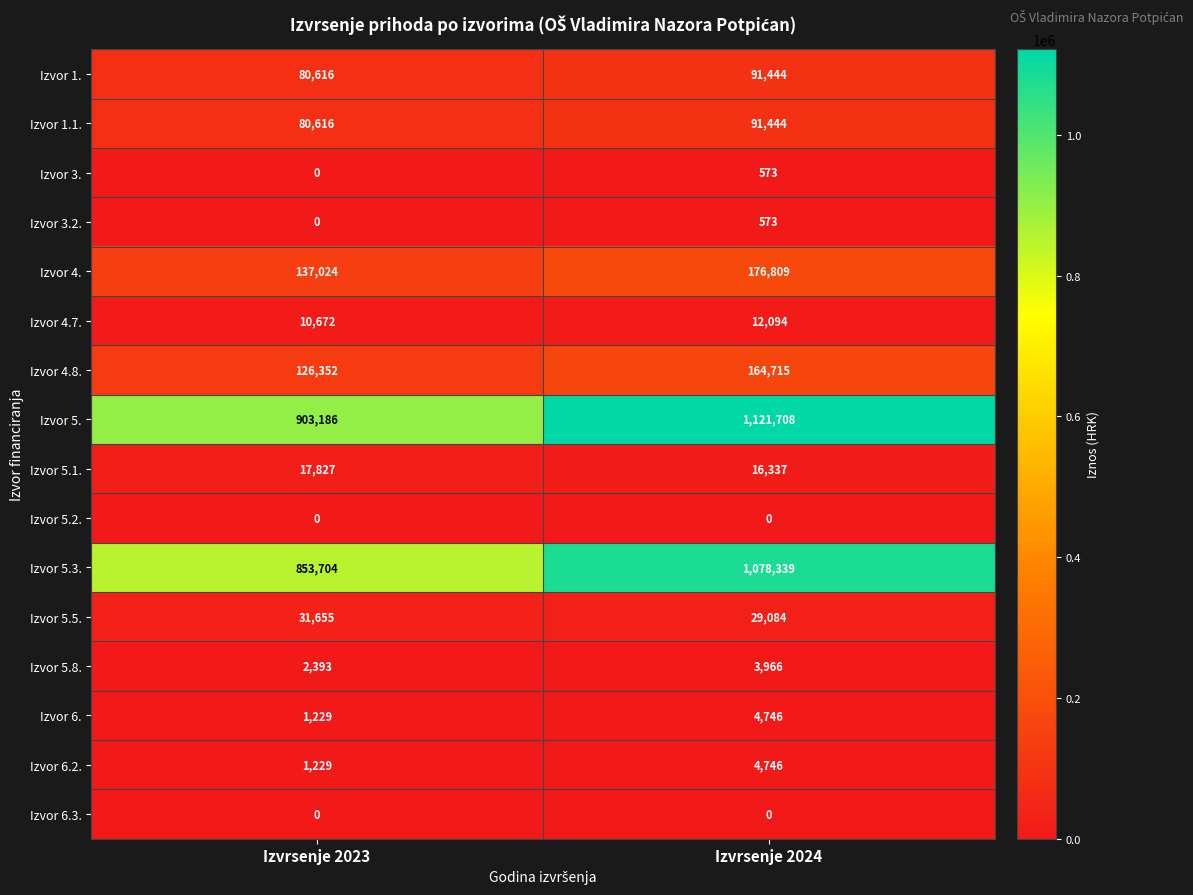

What is the difference between the Izvor 4.7. values at Izvrsenje 2023 and Izvrsenje 2024?

1422